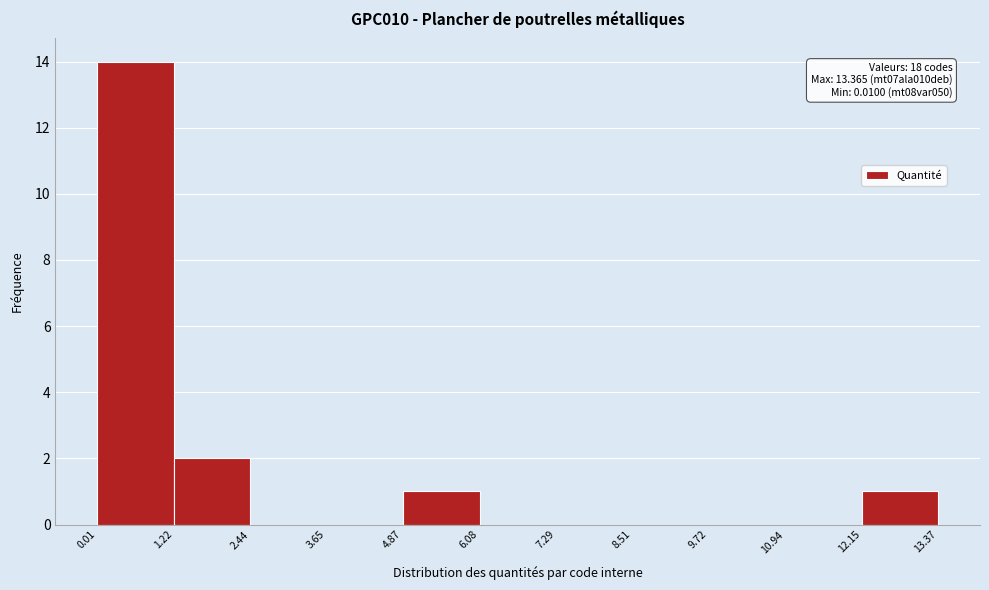

Over which range of the x-axis is the bar tallest?

0.01 to 1.22